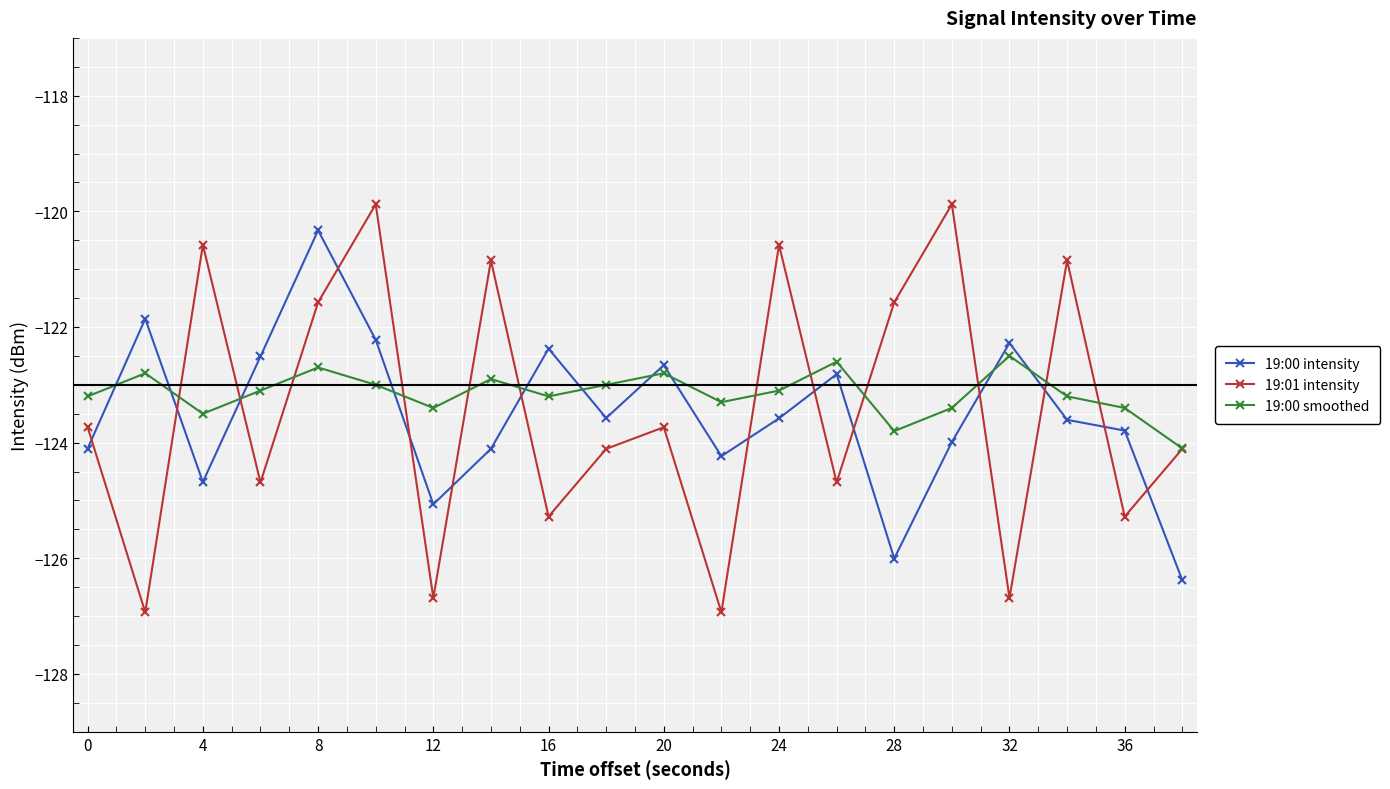

What is the smallest value displayed?

-126.9